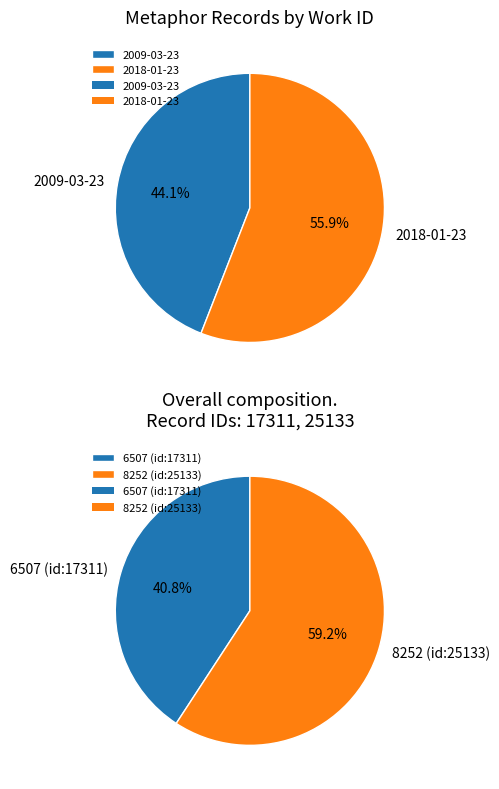

Count the number of slices in the pie.

2